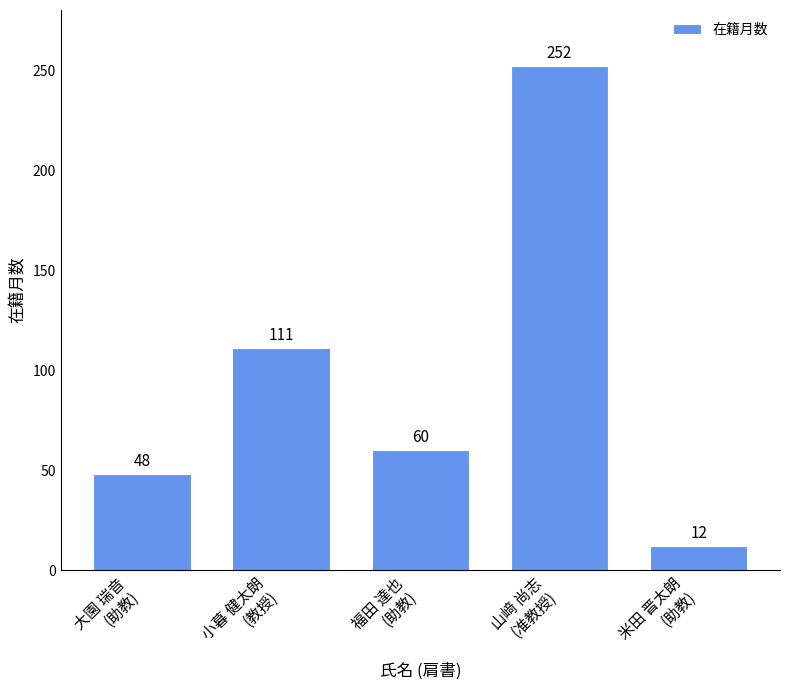

Does the chart contain stacked bars?

No